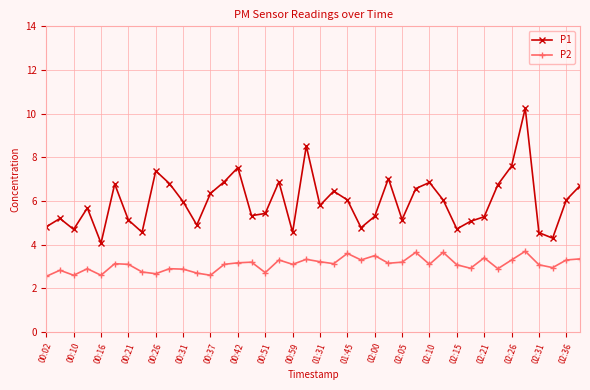

What is the difference between the maximum and minimum values in the P1 series?

6.2